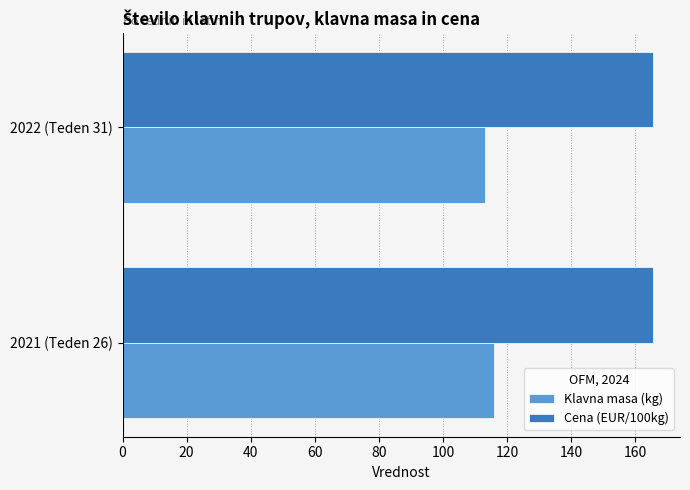

What are all the series names shown in the legend?

Klavna masa (kg), Cena (EUR/100kg)